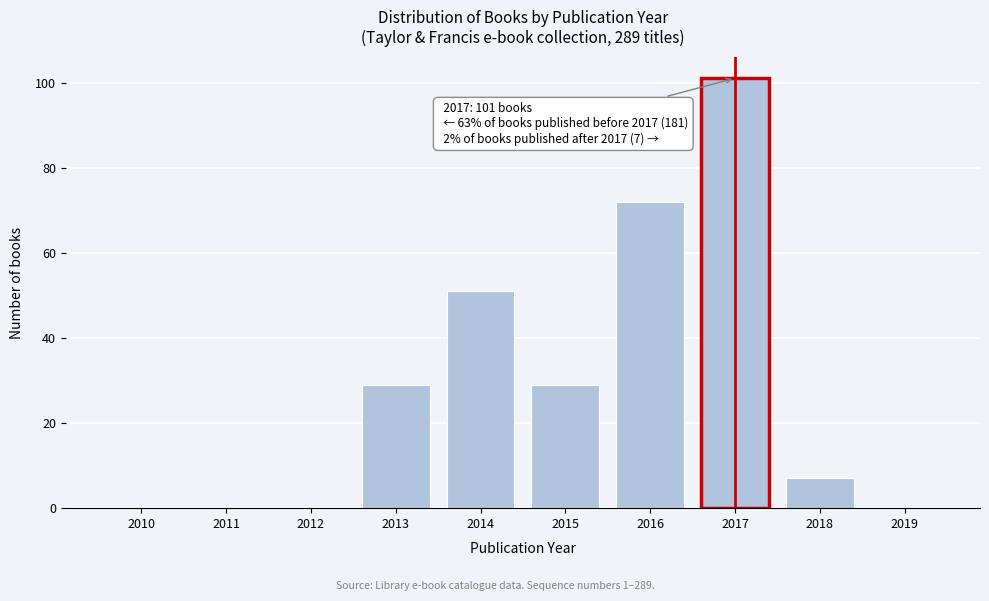

Reading right to left, extract all data points from this chart.

2019=0	2018=7	2017=101	2016=72	2015=29	2014=51	2013=29	2012=0	2011=0	2010=0